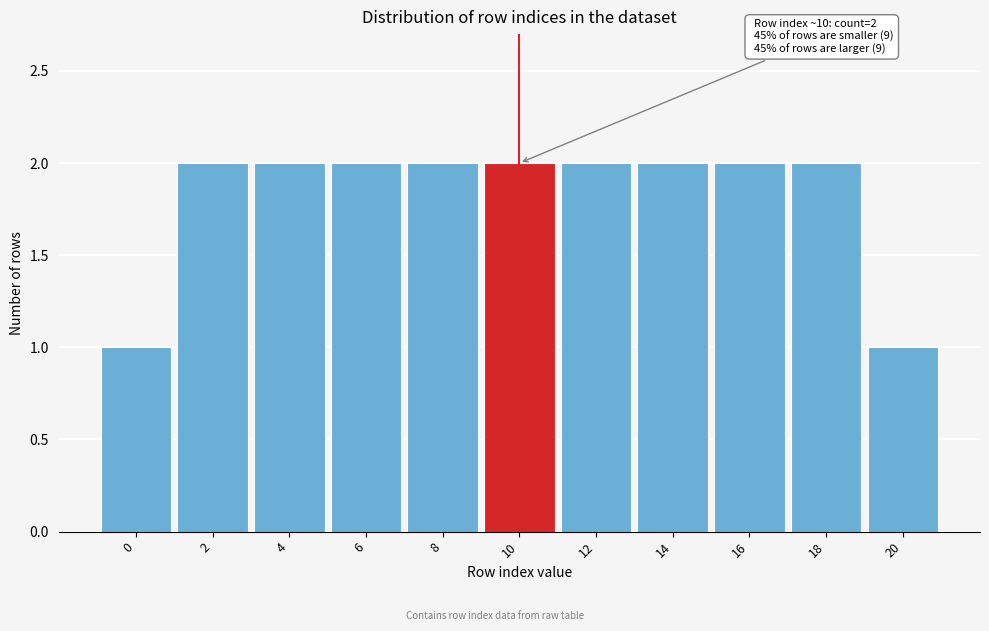

Reading left to right, transcribe all the data shown in this chart.

1	2	2	2	2	2	2	2	2	2	1